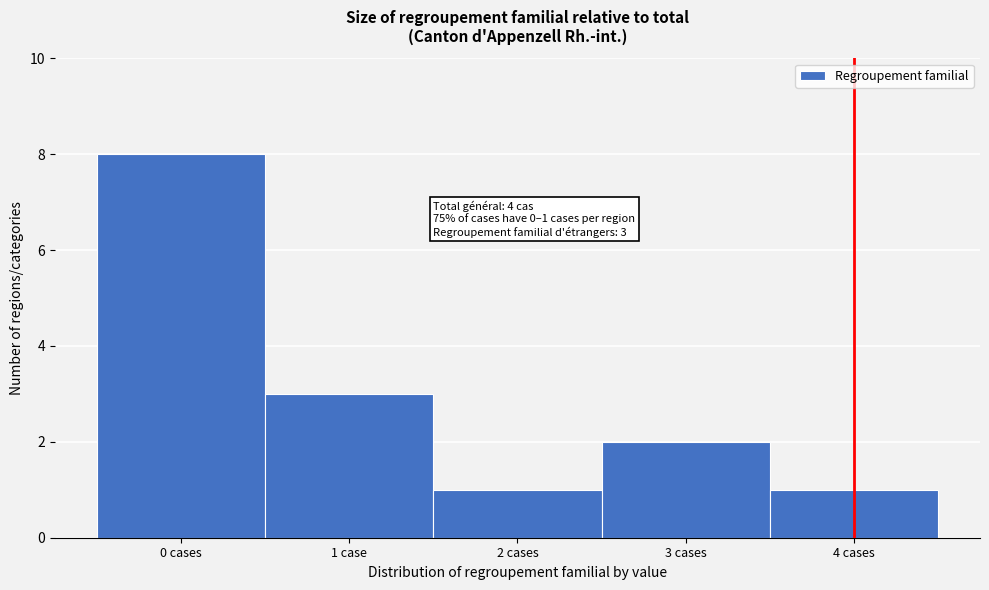

Reading left to right, extract all data points from this chart.

8	3	1	2	1